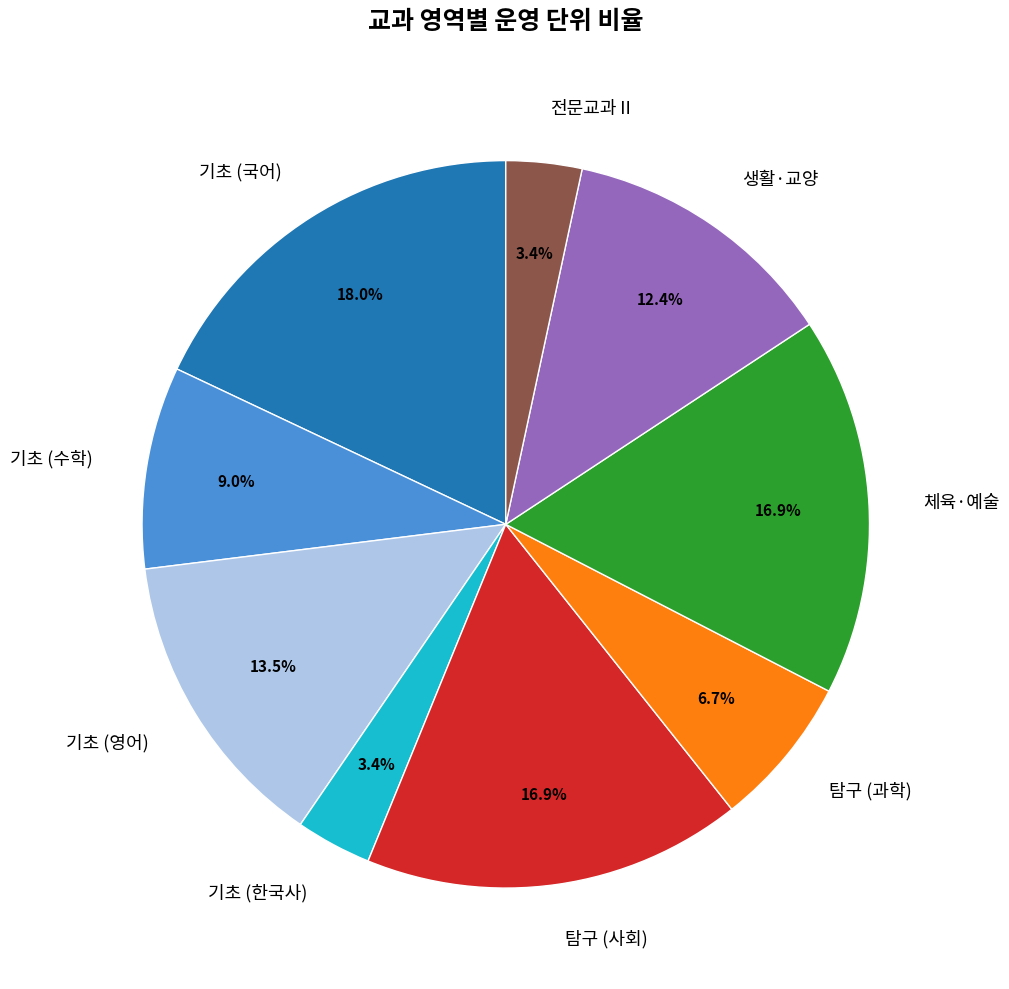

To the nearest percent, what is the average slice percentage?

11%